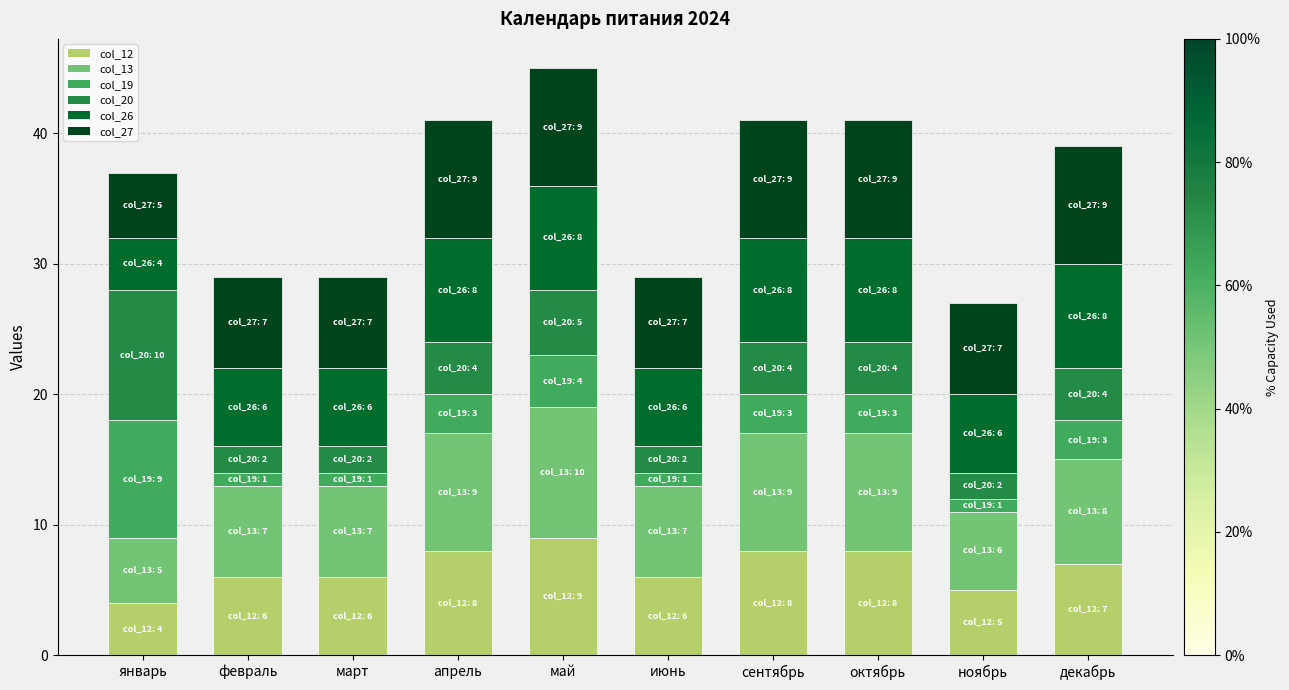

At which label does col_12 reach its minimum?

январь